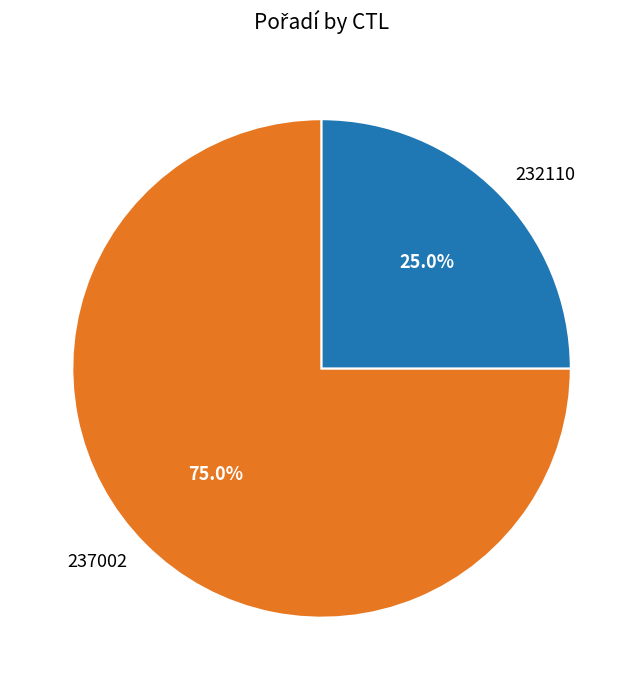

To the nearest percent, what is the difference between the largest and smallest slice percentages?

50%